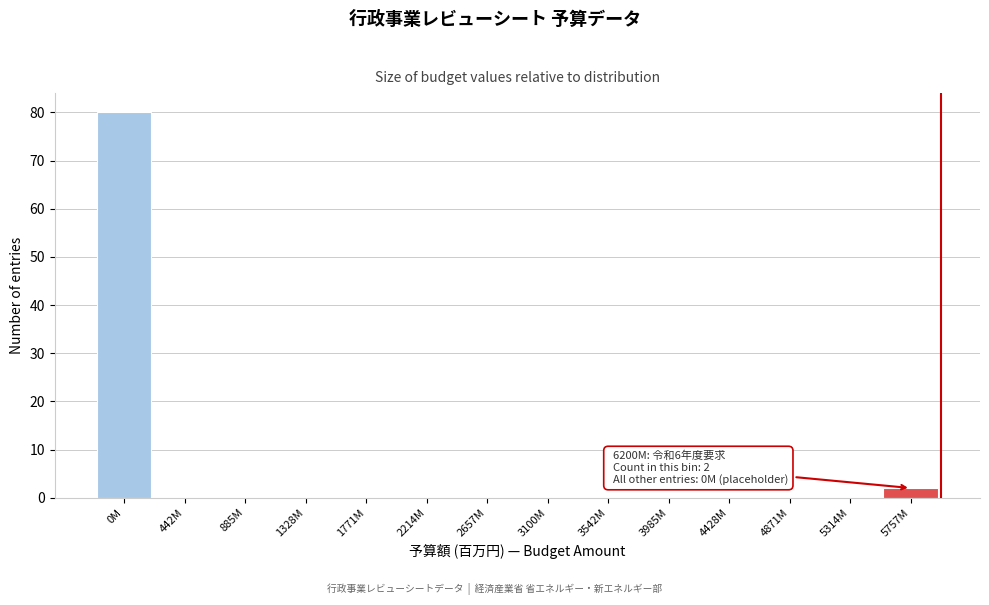

Reading left to right, list all the values displayed in this chart.

0M=80	442M=0	885M=0	1328M=0	1771M=0	2214M=0	2657M=0	3100M=0	3542M=0	3985M=0	4428M=0	4871M=0	5314M=0	5757M=2